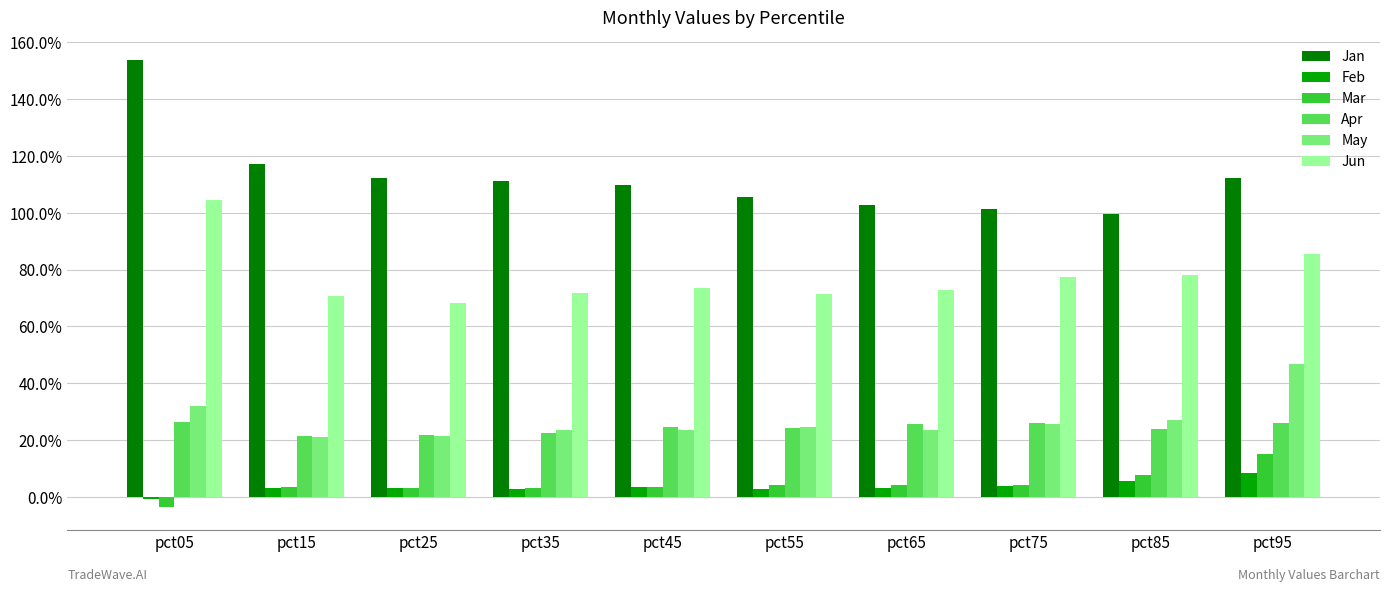

Which category has the highest value across all series?

pct05